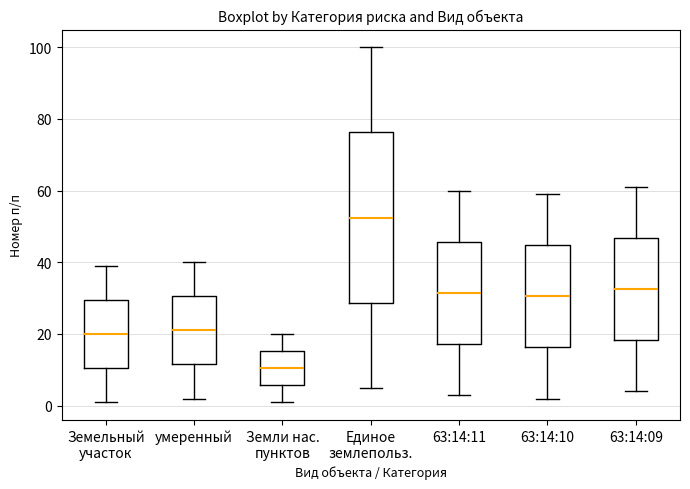

Reading left to right, read every box against the y-axis: the position of its median line, the range the box covers, and the ends of its whiskers. The values are not printed on the chart, so give them approximately, as read against the axis.

Земельный участок: median 20, box 10 to 30, whiskers 2 to 40
умеренный: median 22, box 12 to 30, whiskers 2 to 40
Земли нас. пунктов: median 10, box 6 to 16, whiskers 2 to 20
Единое землепольз.: median 52, box 28 to 76, whiskers 6 to 100
63:14:11: median 32, box 18 to 46, whiskers 4 to 60
63:14:10: median 30, box 16 to 44, whiskers 2 to 60
63:14:09: median 32, box 18 to 46, whiskers 4 to 62